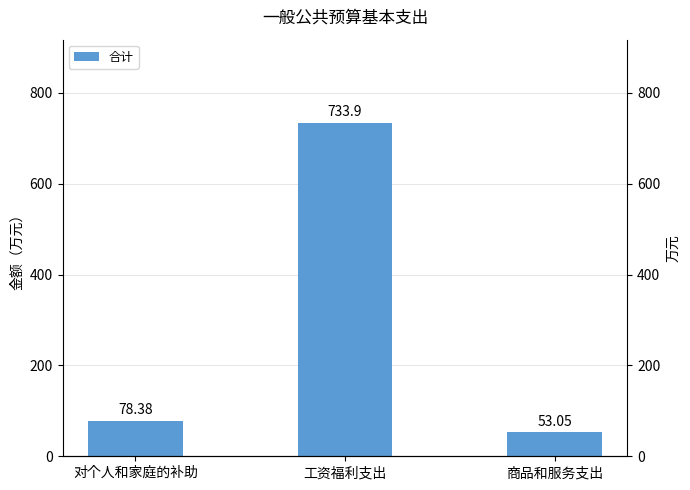

At which label is the value closest to 393?

对个人和家庭的补助